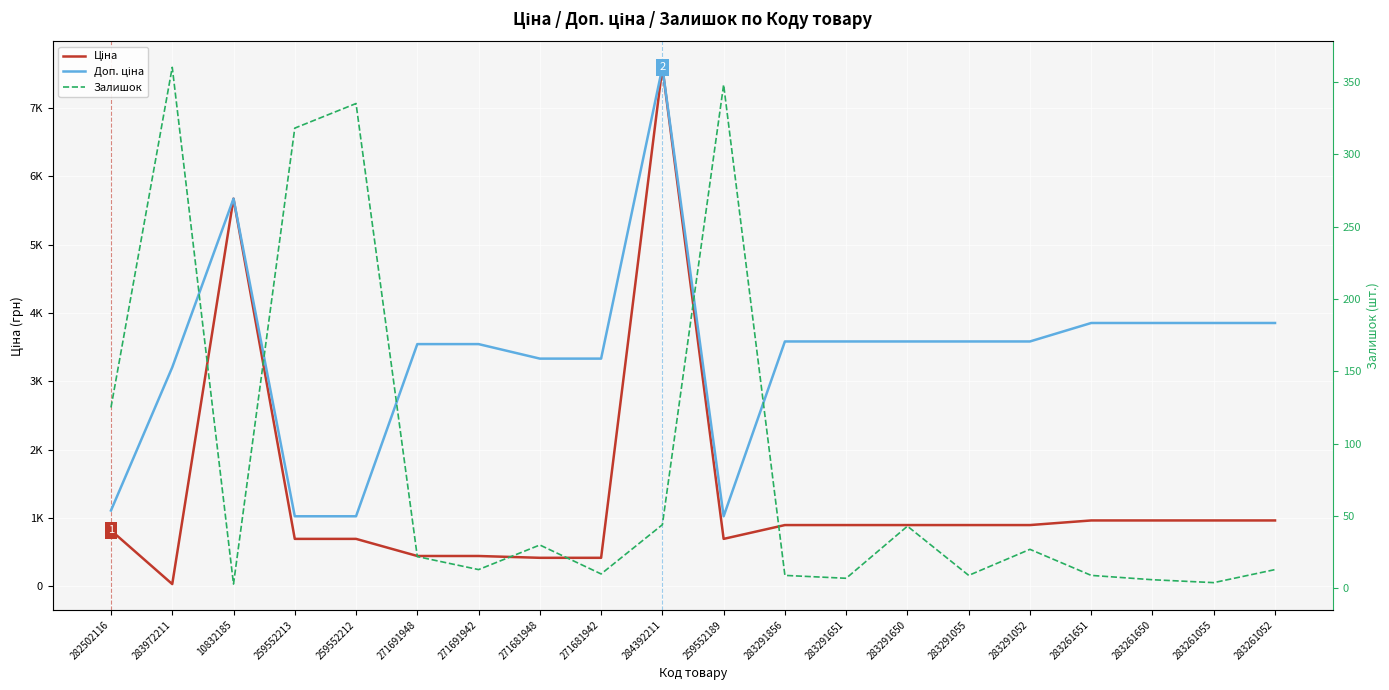

Does the chart display data point markers on the line(s)?

No